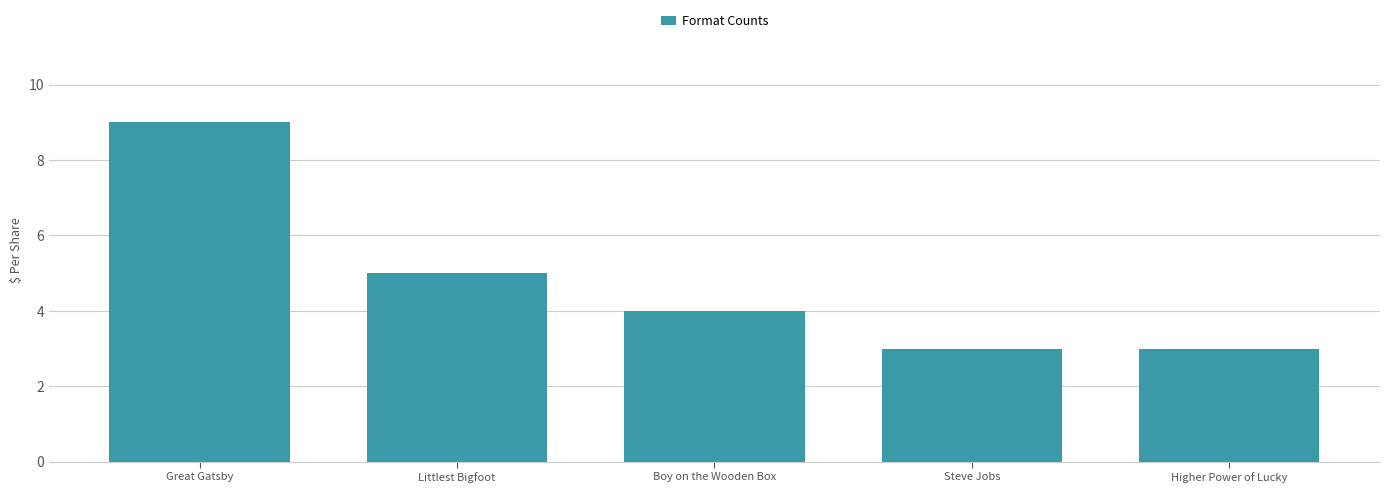

Reading left to right, what are all the values shown in this chart?

Great Gatsby=9	Littlest Bigfoot=5	Boy on the Wooden Box=4	Steve Jobs=3	Higher Power of Lucky=3